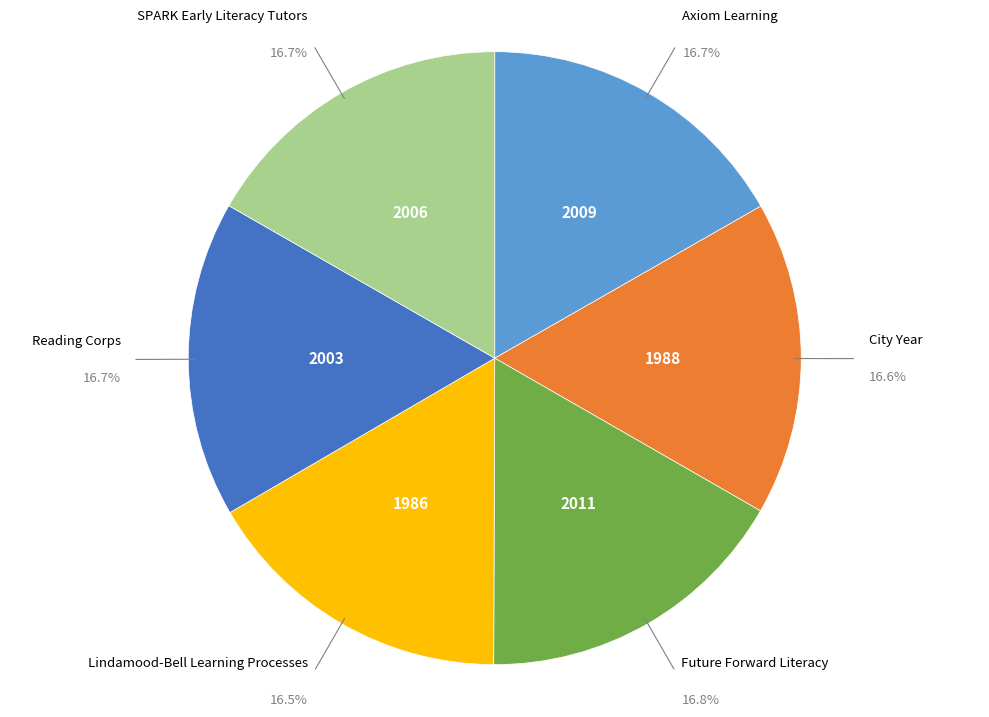

How many slices are in this pie chart?

6